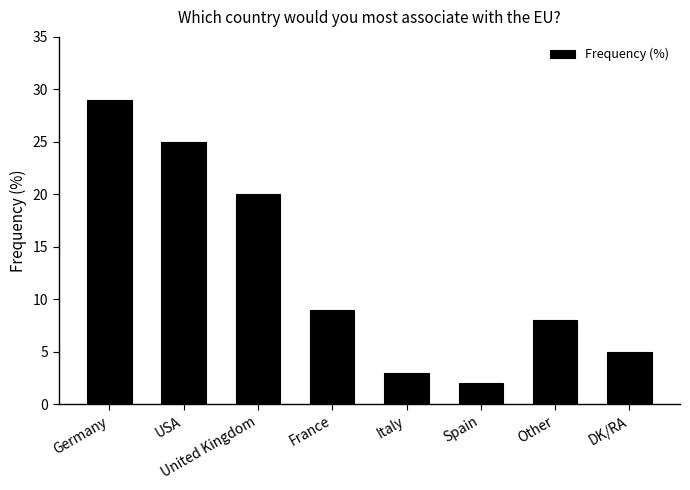

What is the difference between the values at France and United Kingdom?

11